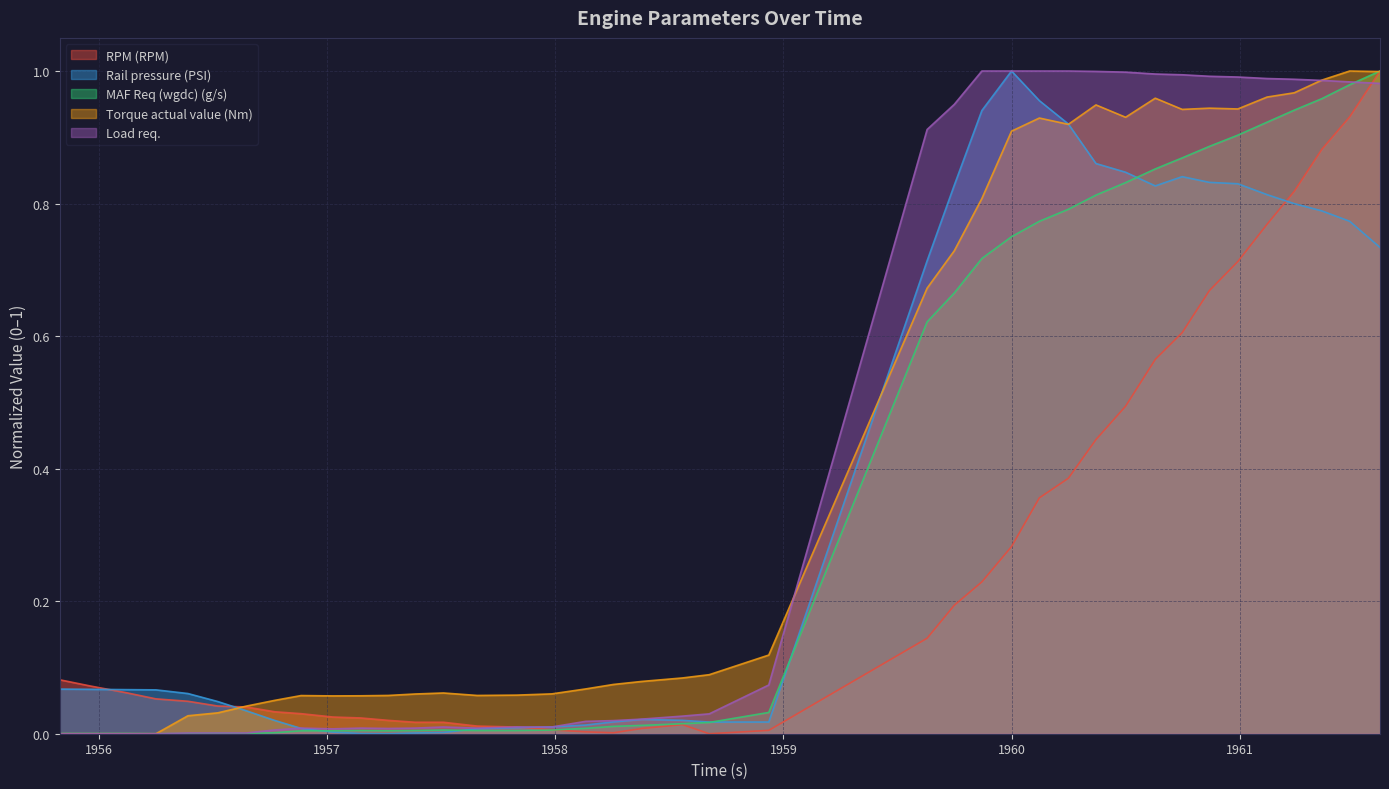

After their last crossing, which series has the higher values: Load req. or Torque actual value (Nm)?

Torque actual value (Nm)